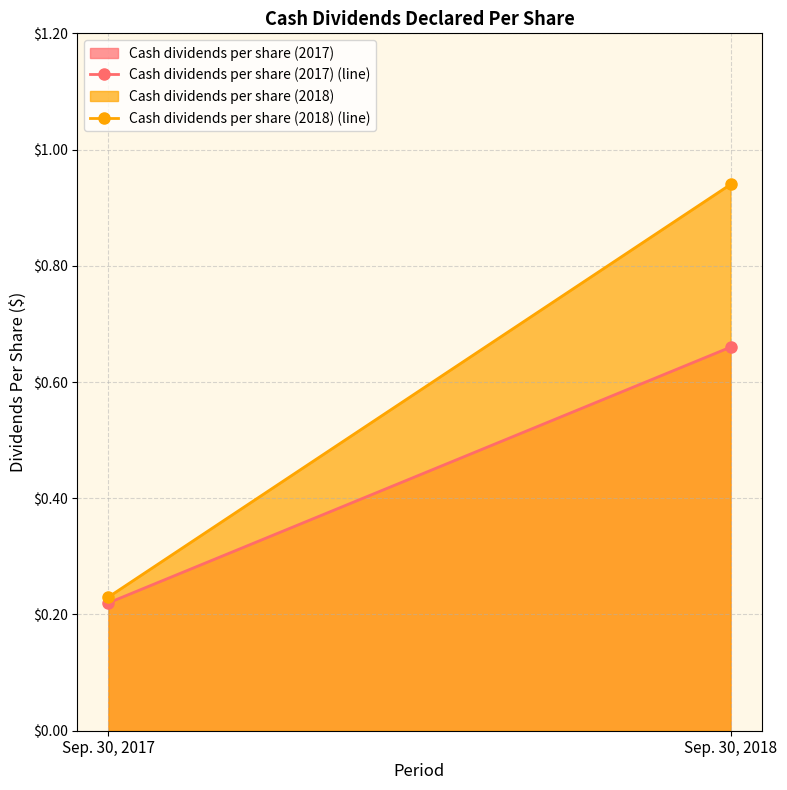

List the series in order of their overall mean, lowest first.

Cash dividends per share (2017), Cash dividends per share (2018)